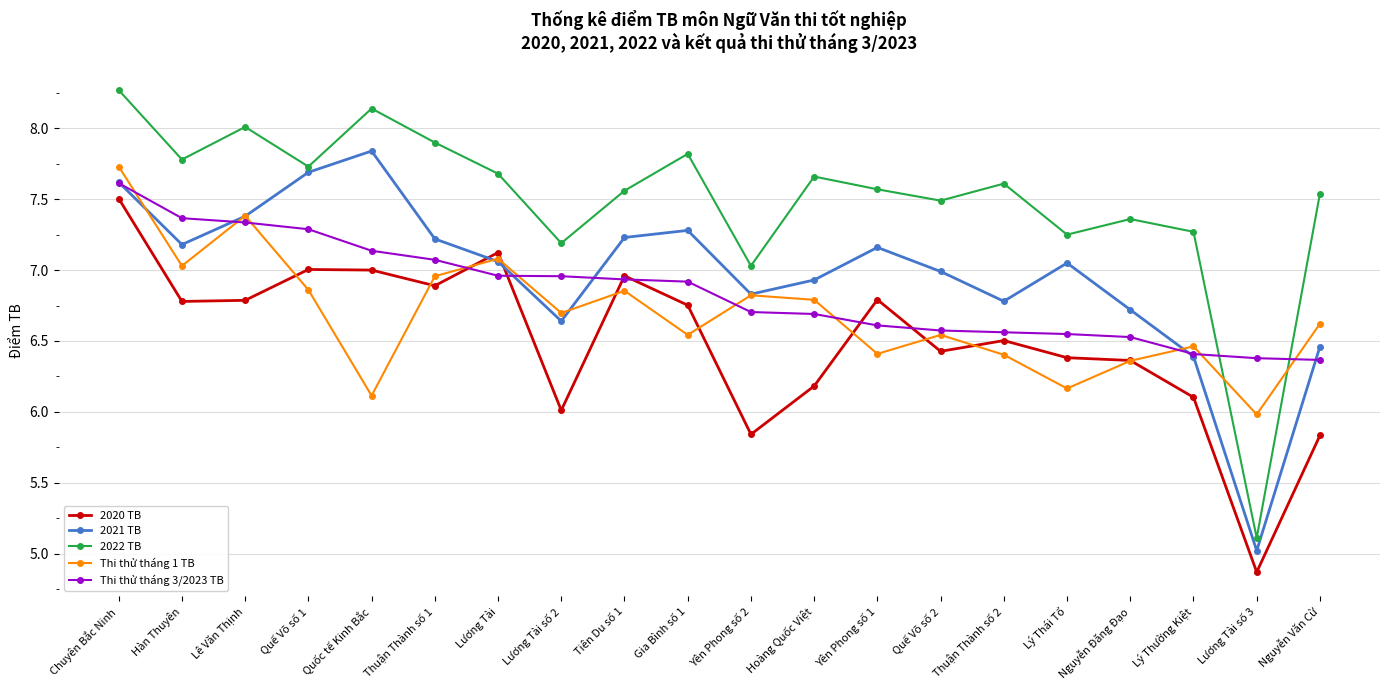

What position from the right is Thuận Thành số 2?

6